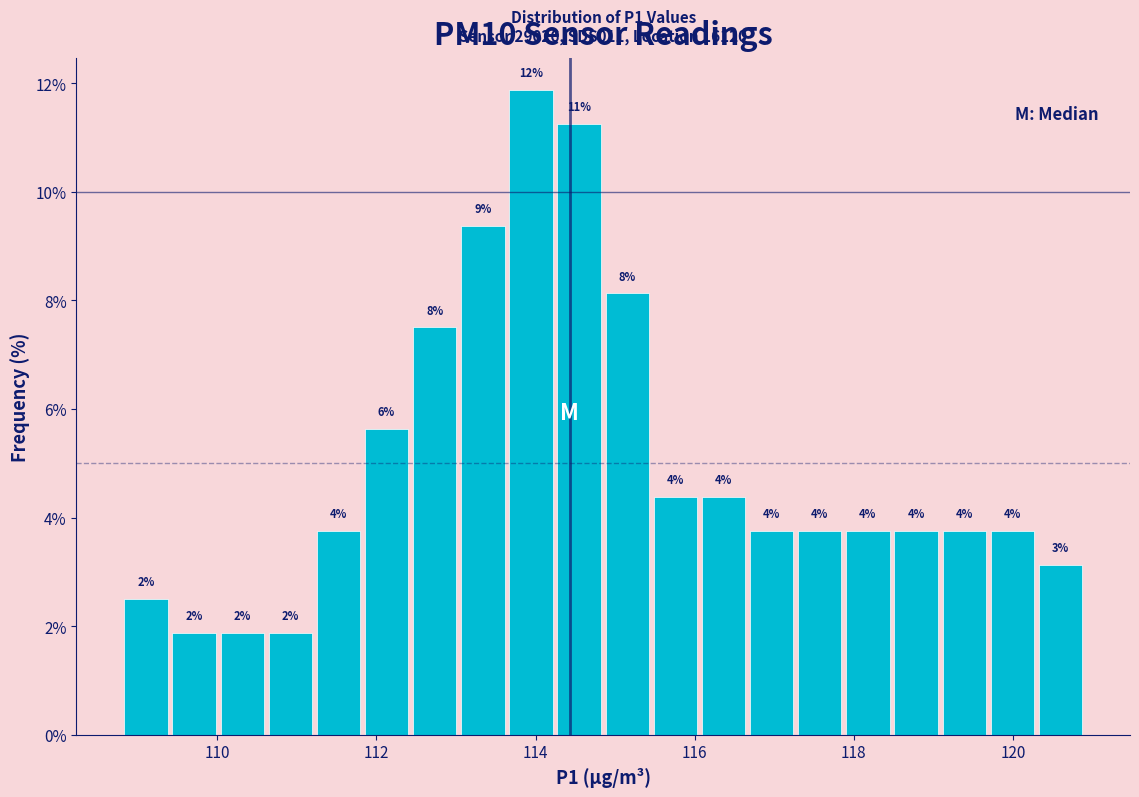

Read against the x-axis, roughly where is the centre of the tallest bar?

114.0